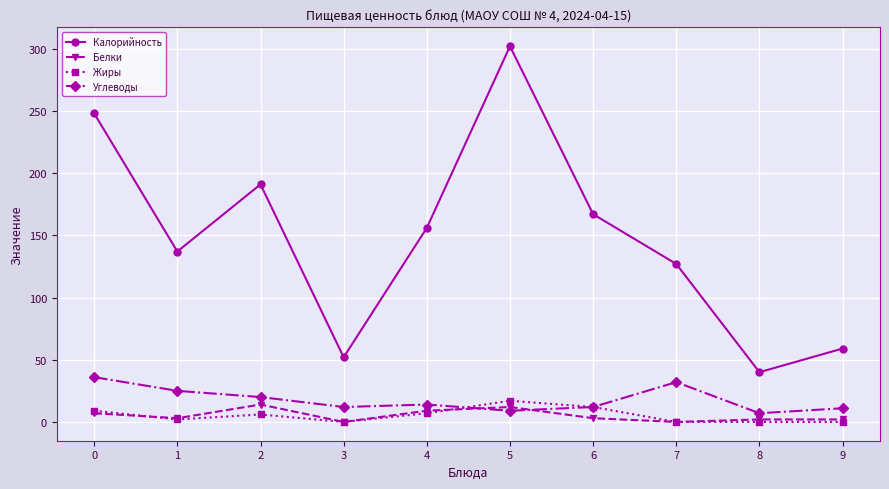

Where is the first local minimum for Жиры?

1